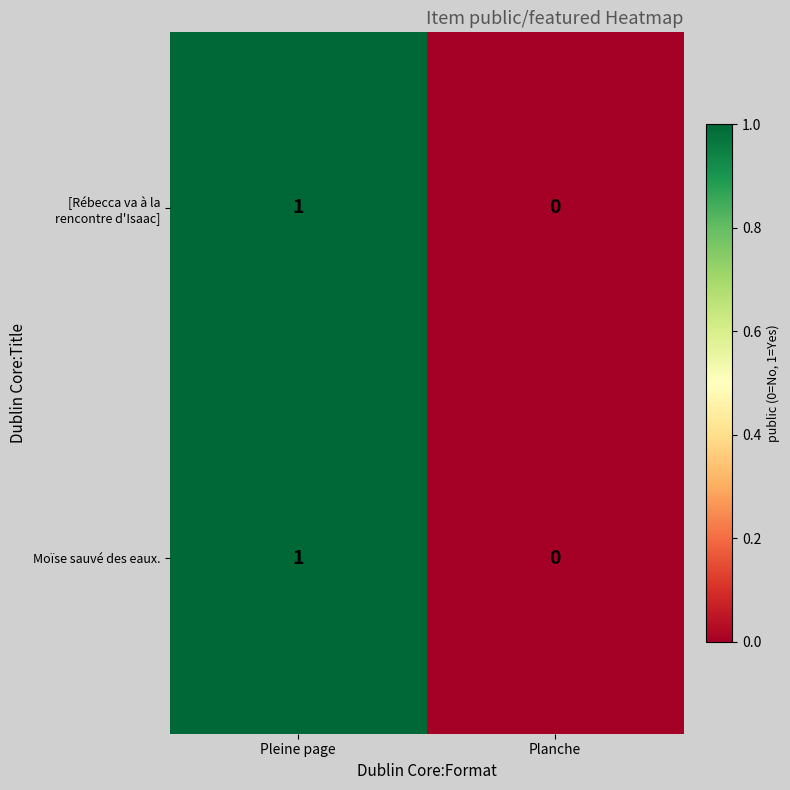

List the labels in order of Moïse sauvé des eaux. value, largest first.

Pleine page, Planche